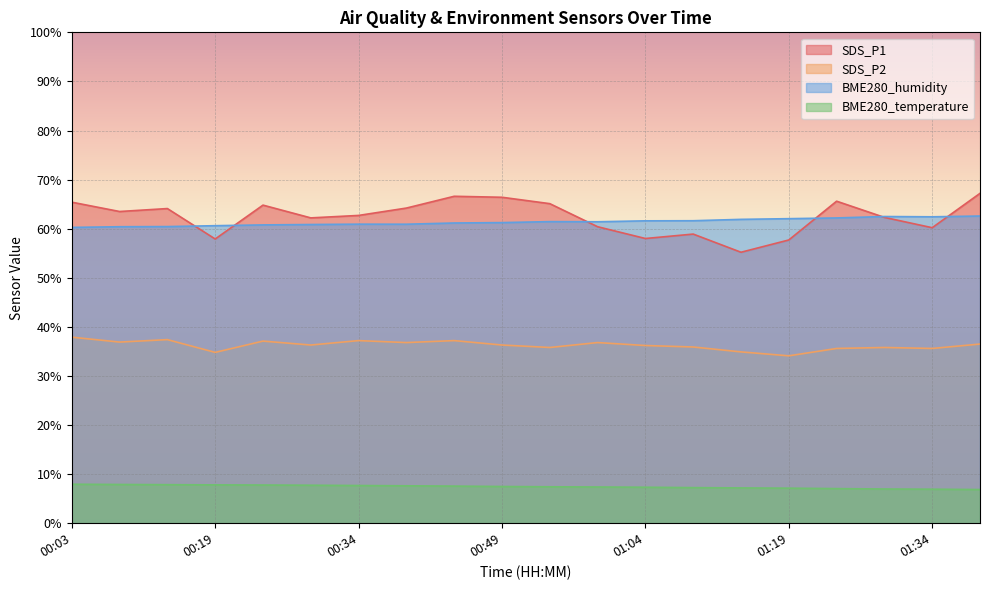

What is the label of the 14th point from the right?

00:34